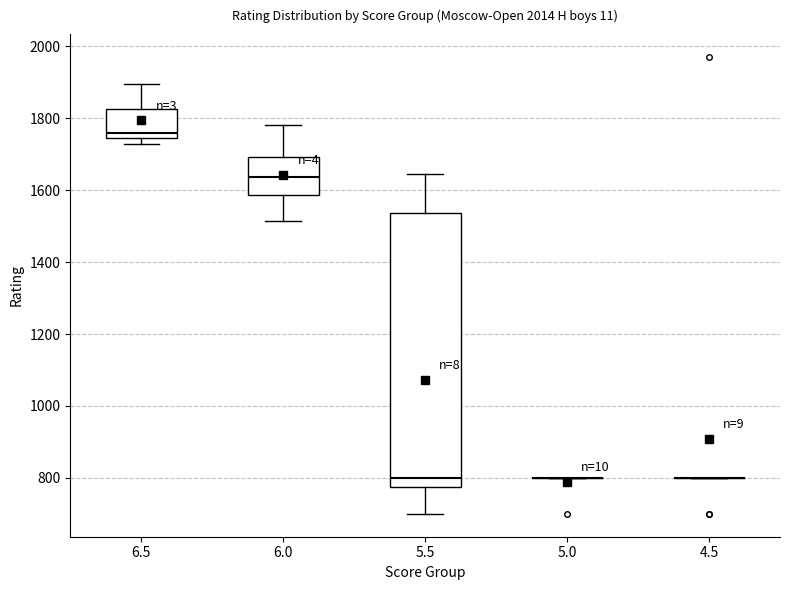

Where is the upper edge of the box at x = 6.5 on the y-axis? The values are not printed on the chart, so give them approximately, as read against the axis.

1820